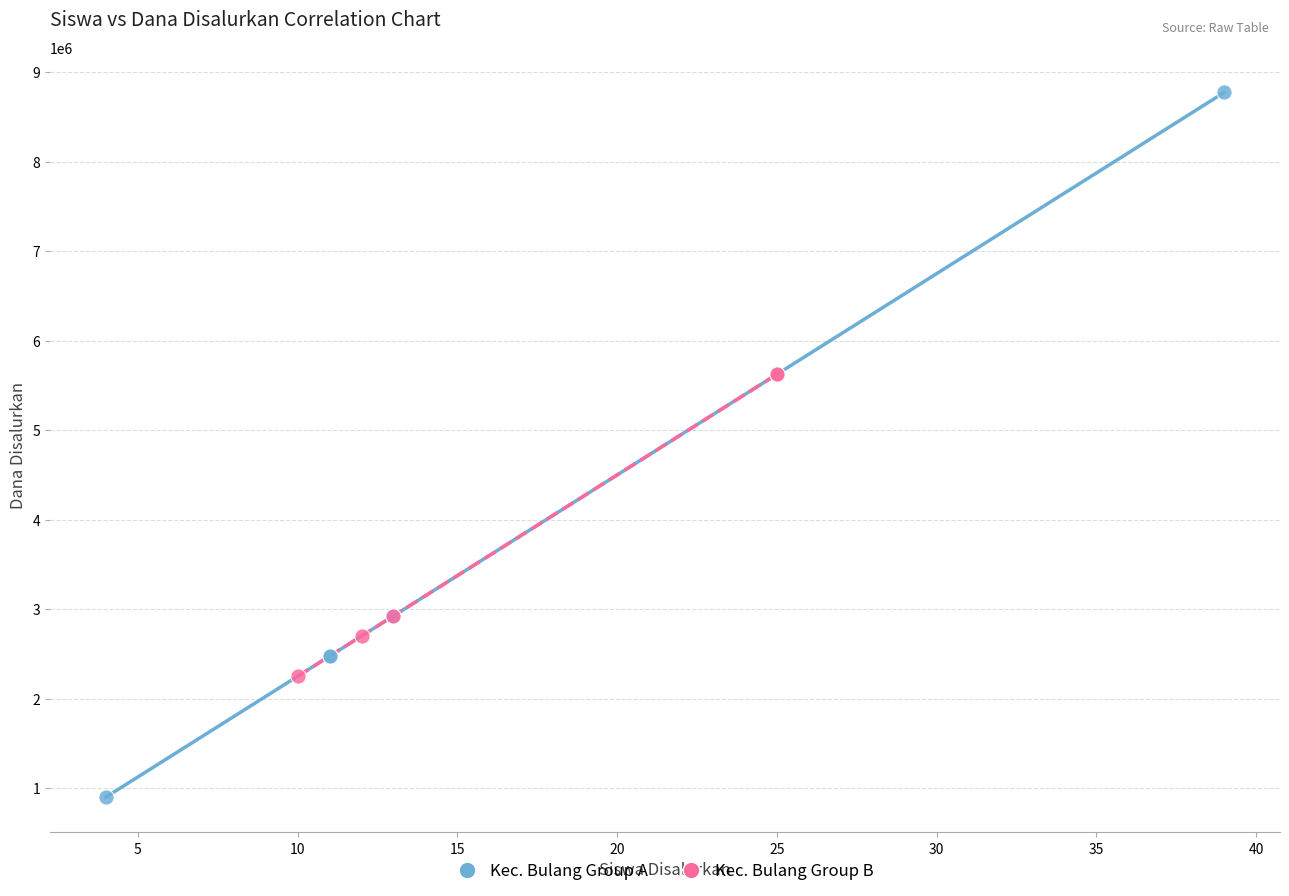

Which series contains the lowest Y value?

Kec. Bulang Group A